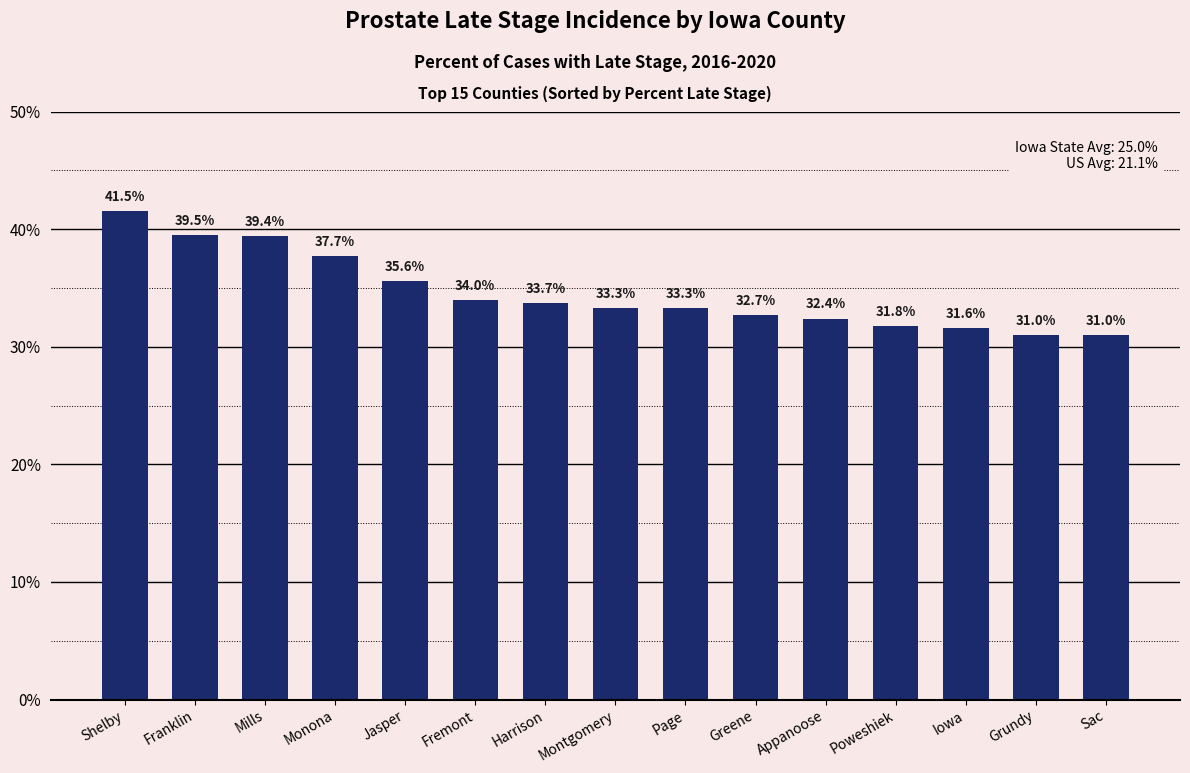

Approximately how many times larger is the value at Fremont compared to Franklin?

0.9